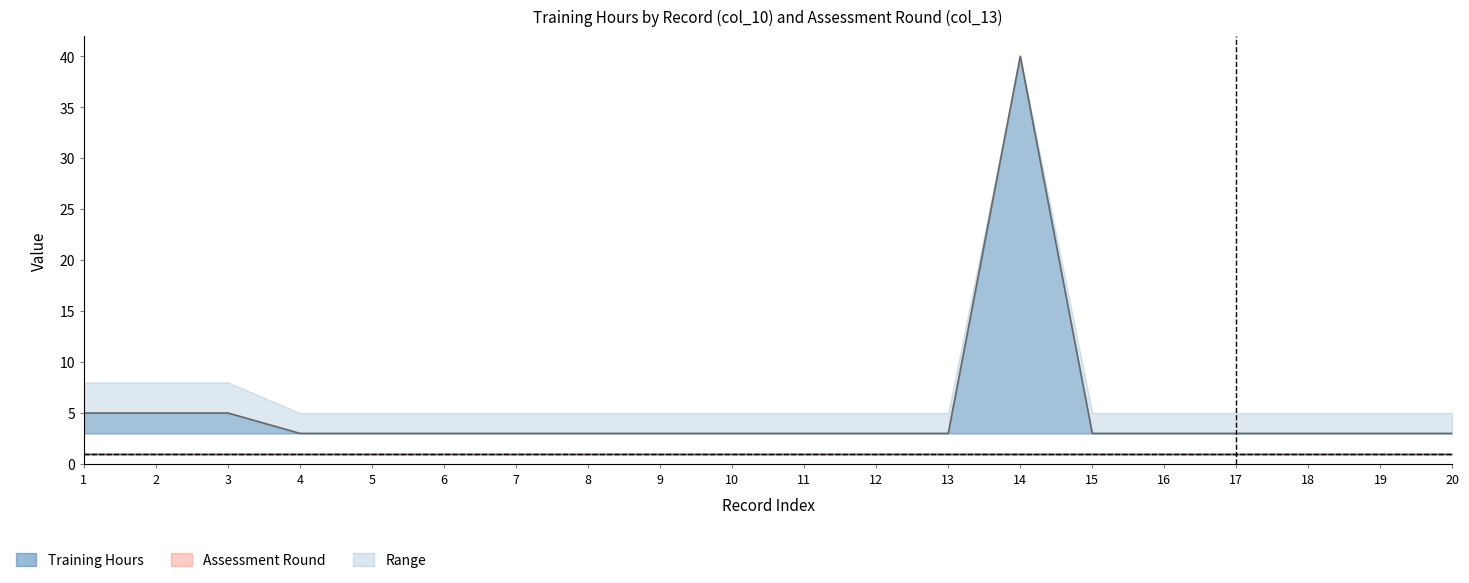

True or false: round_upper has more than 0 points higher than both neighbors.

False